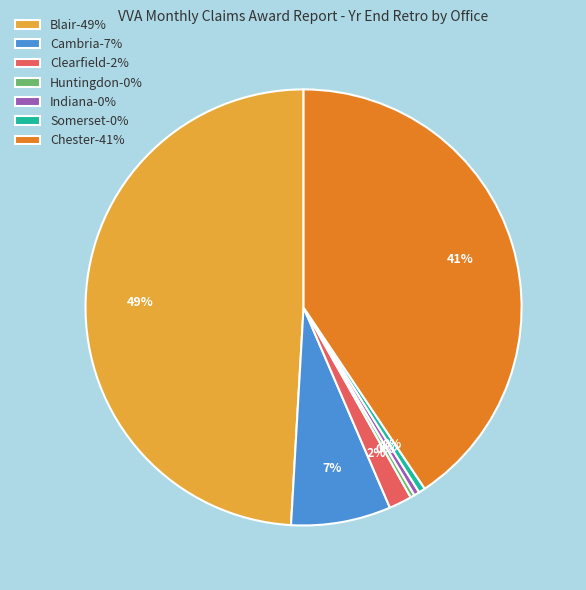

Is it true that Blair is 55% of the pie?

False